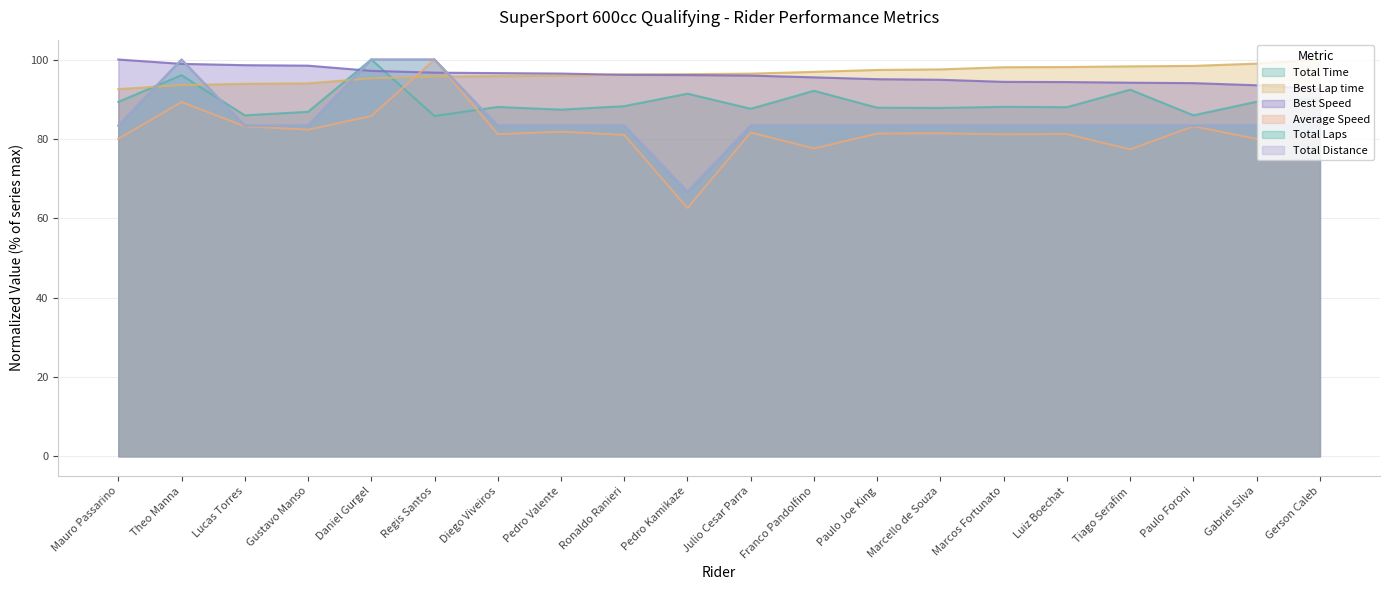

Which category has the highest value in the Total Laps series?

Theo Manna